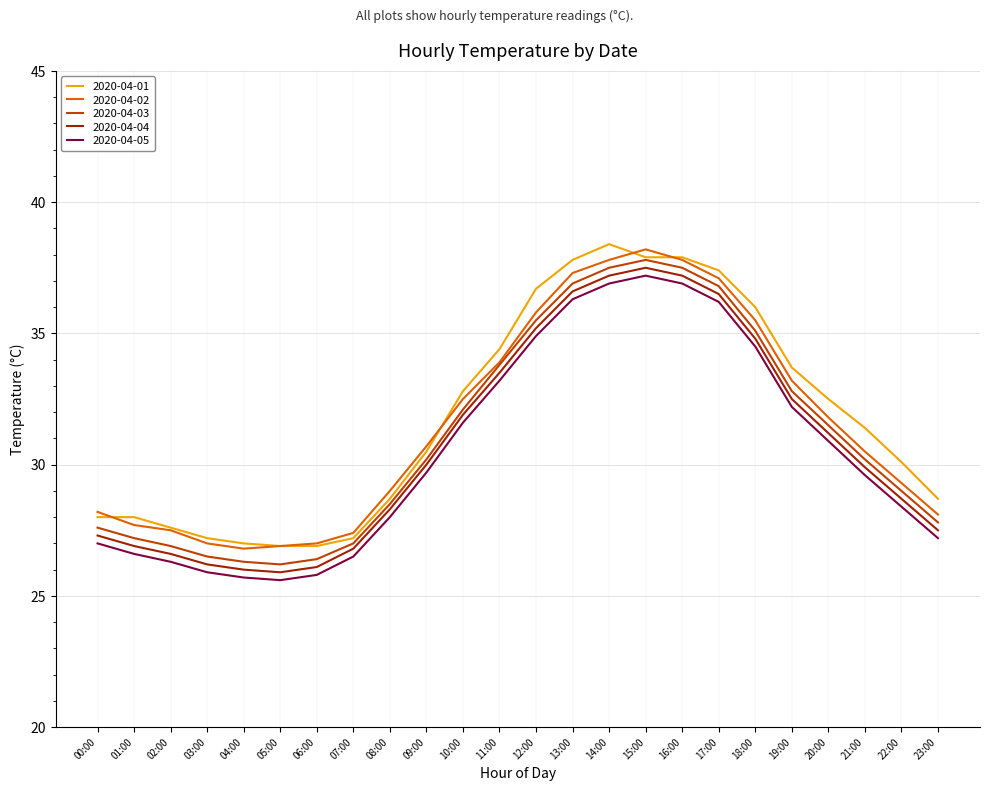

Is the value of 2020-04-03 at 13:00 greater than the value of 2020-04-01 at 01:00?

Yes